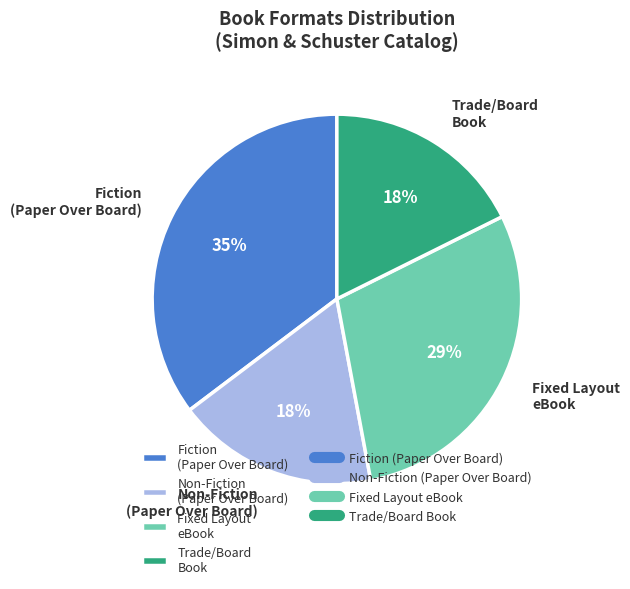

Between Fiction (Paper Over Board) and Fixed Layout eBook, which is larger?

Fiction (Paper Over Board)